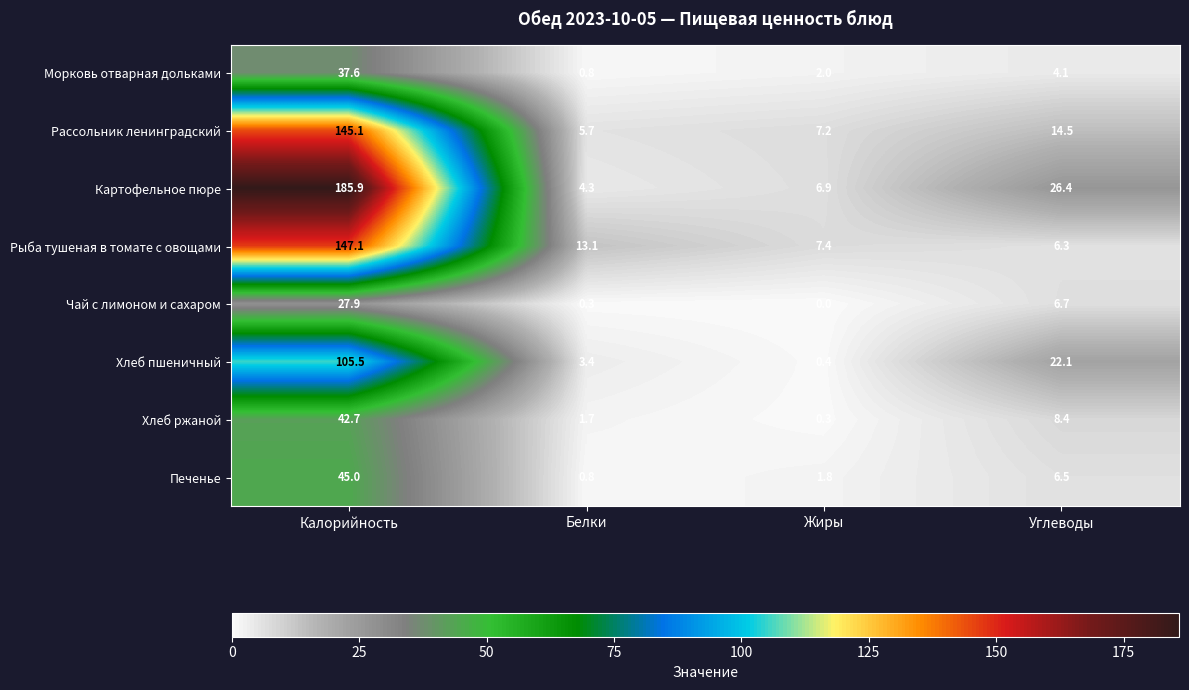

Rank the series by their maximum value, from highest to lowest.

Картофельное пюре, Рыба тушеная в томате с овощами, Рассольник ленинградский, Хлеб пшеничный, Печенье, Хлеб ржаной, Морковь отварная дольками, Чай с лимоном и сахаром